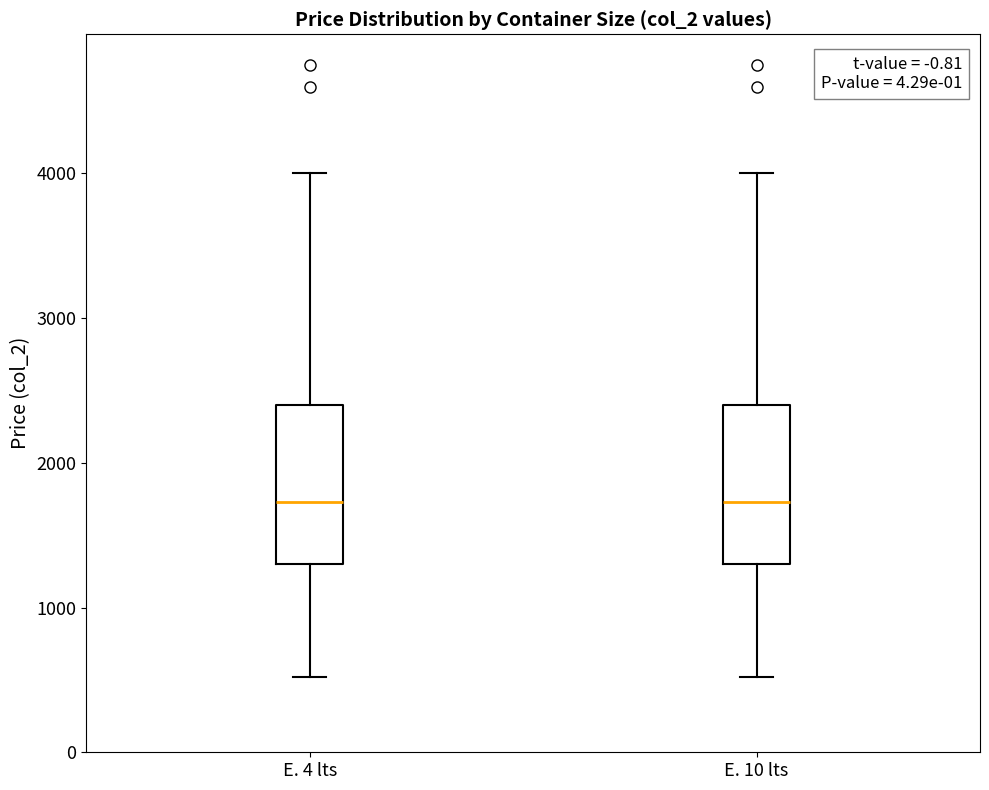

Reading left to right, read every box against the y-axis: the position of its median line, the range the box covers, and the ends of its whiskers. The values are not printed on the chart, so give them approximately, as read against the axis.

E. 4 lts: median 1700, box 1300 to 2400, whiskers 500 to 4000
E. 10 lts: median 1700, box 1300 to 2400, whiskers 500 to 4000